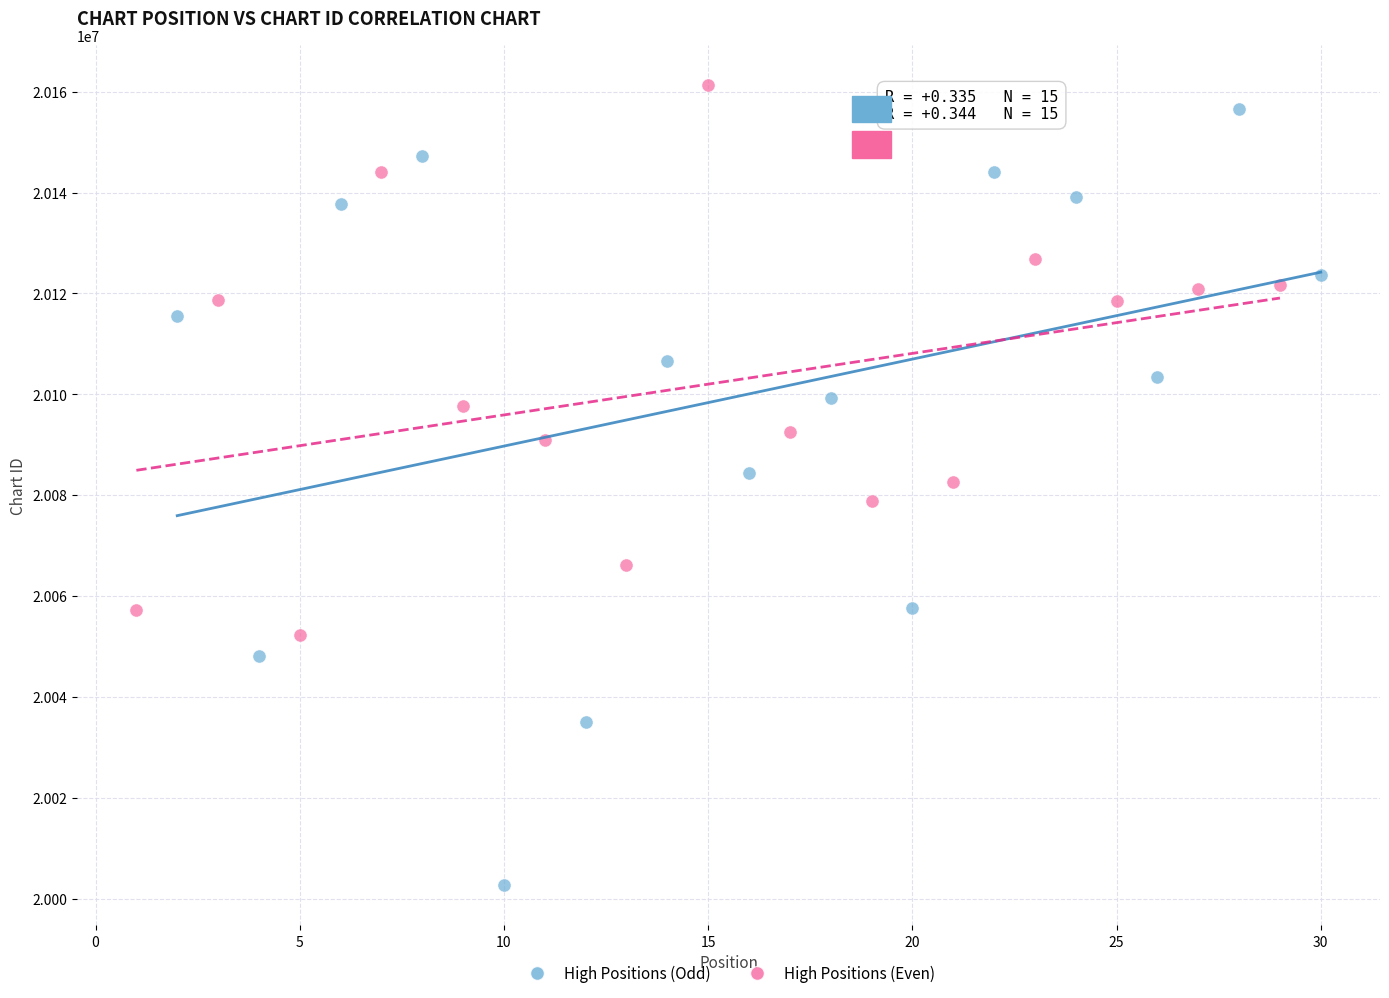

What are all the series names shown in the legend?

High Positions (Odd), High Positions (Even)